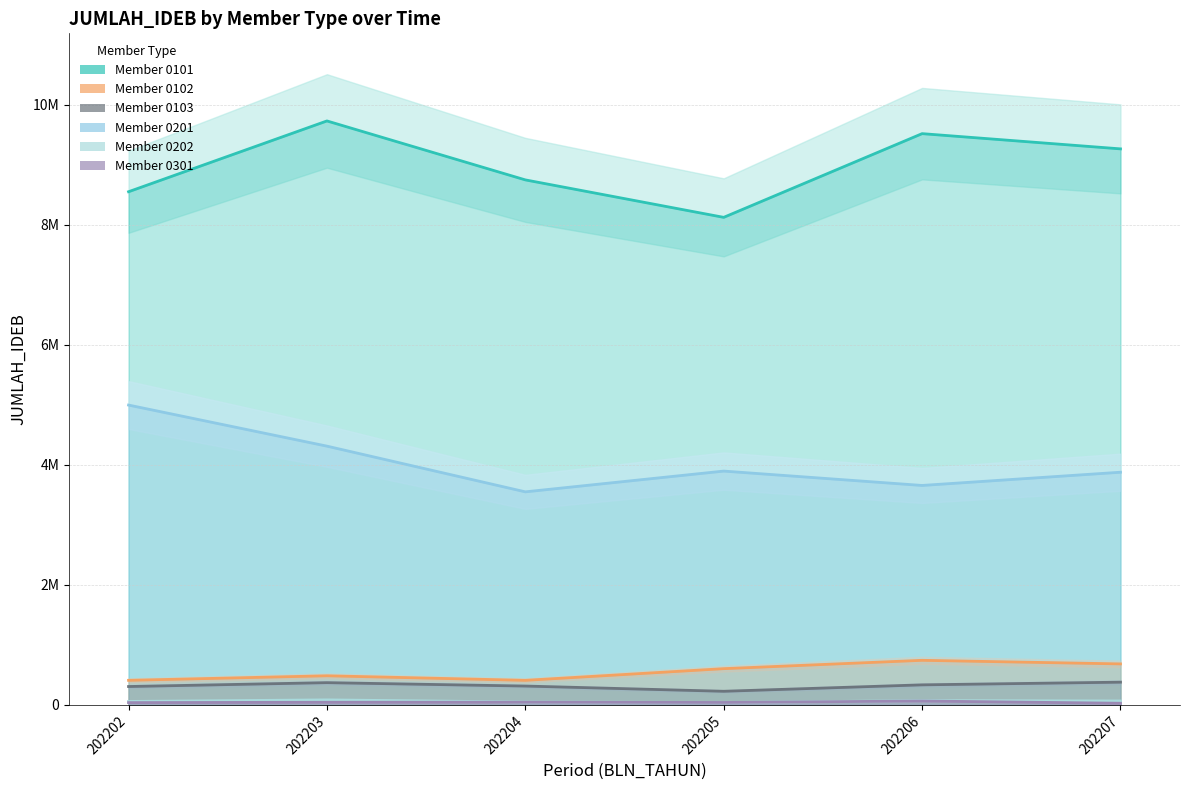

Is the value of 0201 at 202207 greater than the value of 0102 at 202202?

Yes